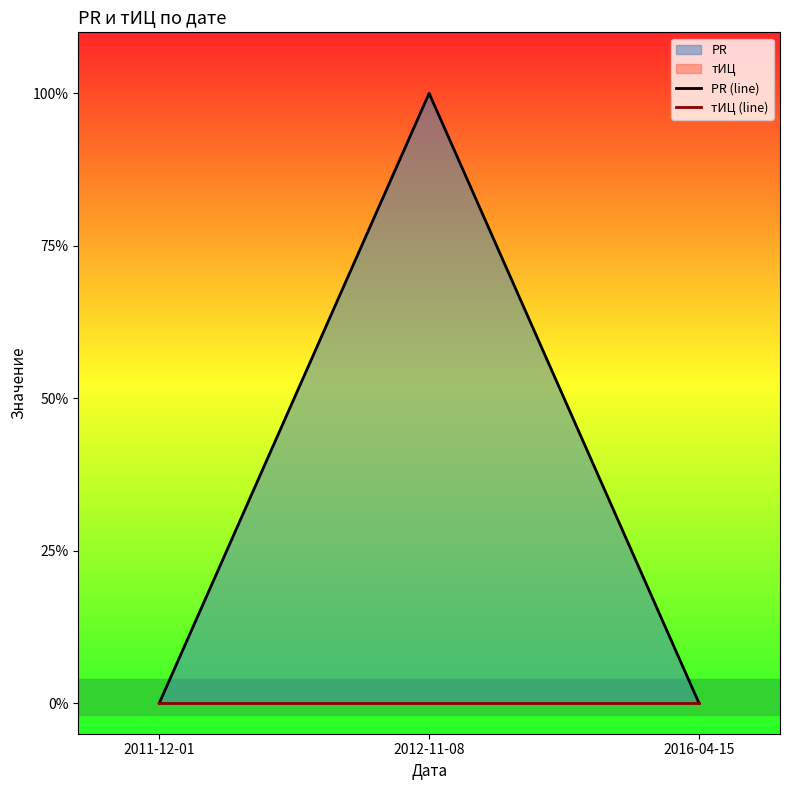

What is the label of the 3rd point from the left?

2016-04-15